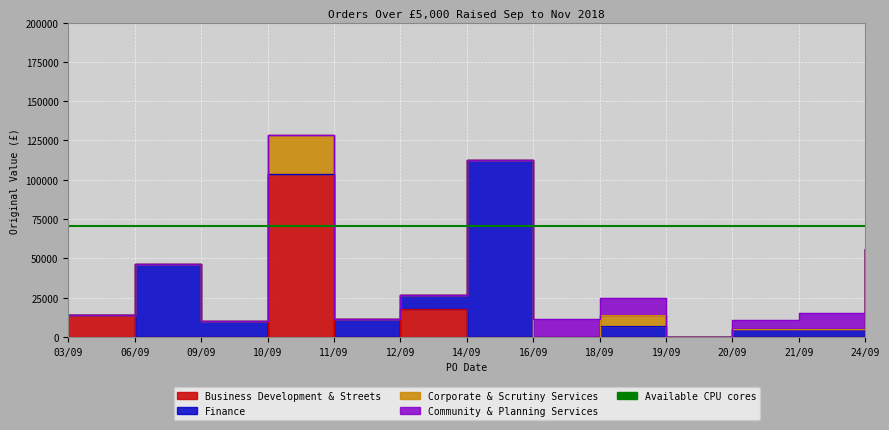

In Corporate & Scrutiny Services, how many points are higher than both neighbors (excluding endpoints)?

2